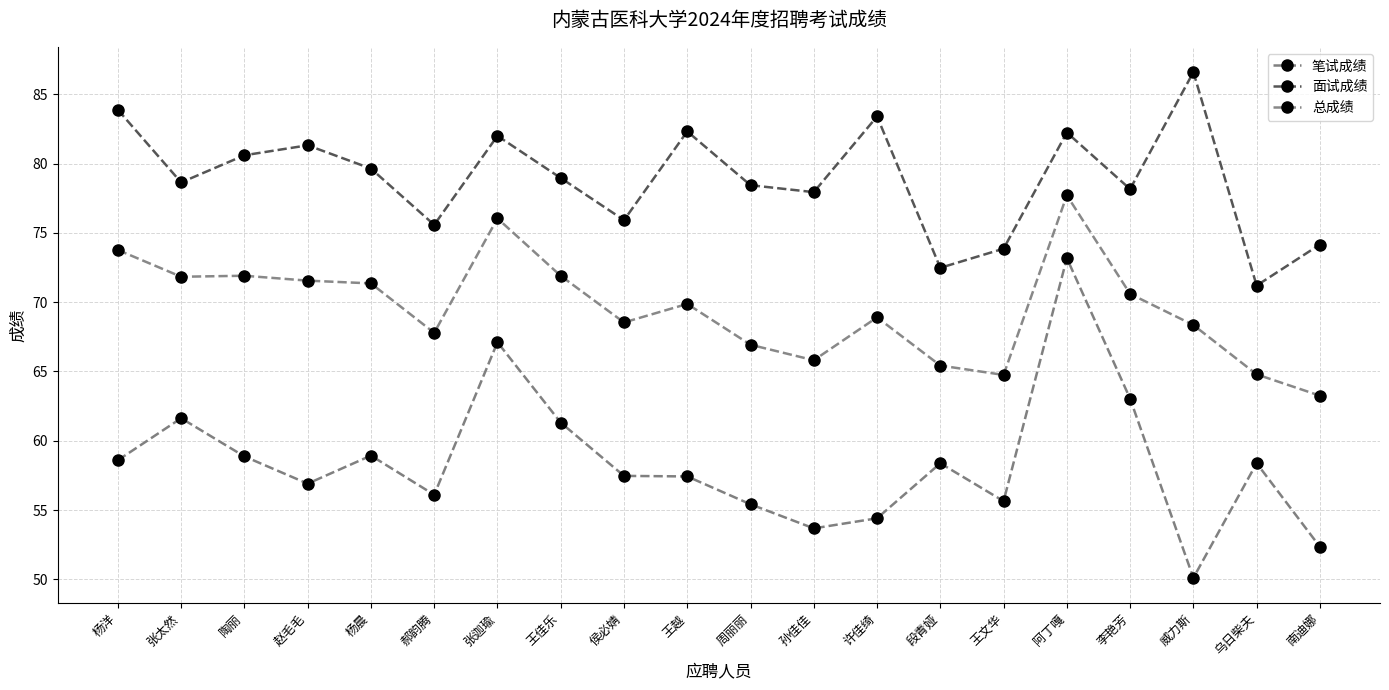

What is the minimum value for 面试成绩?

71.2